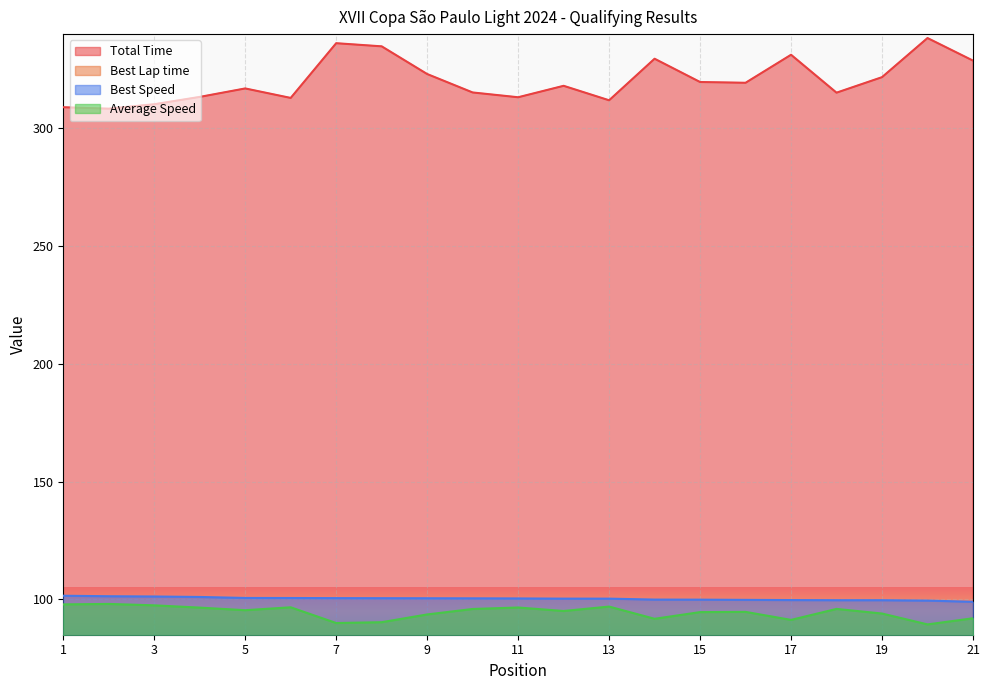

True or false: Best Speed and Total Time cross at least once.

False